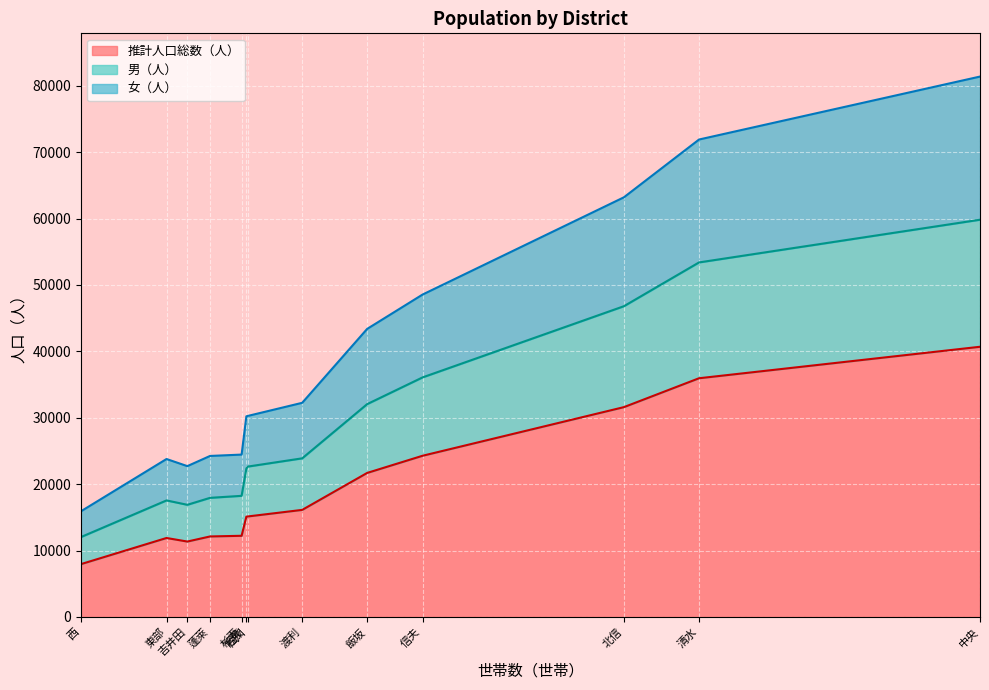

Is it true that 女（人） equals 6211 at 杉妻?

True